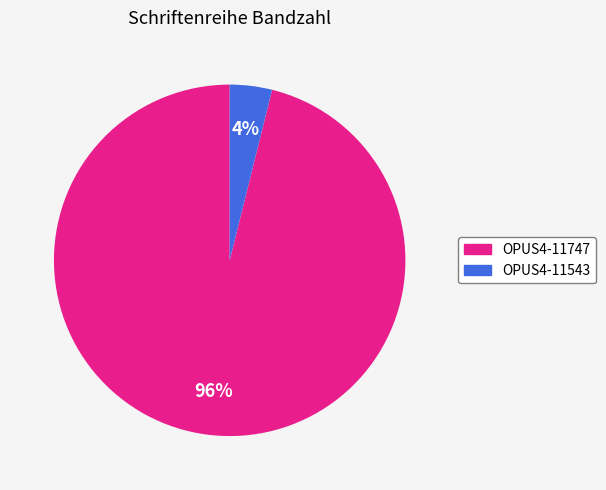

Does OPUS4-11543 account for over 50% of the chart?

No